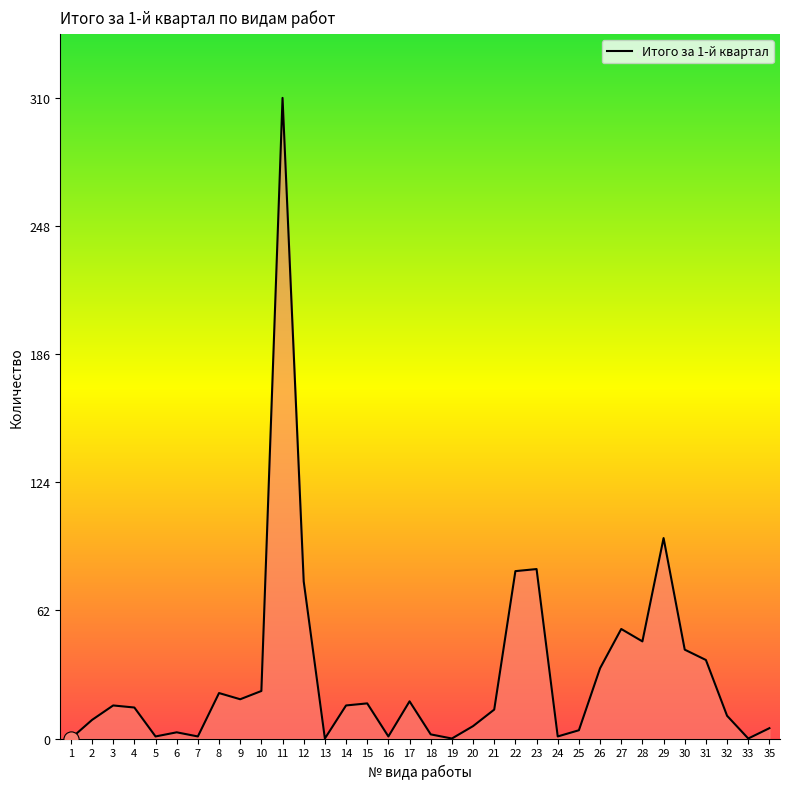

What is the change in value from 33 to 35?

+5